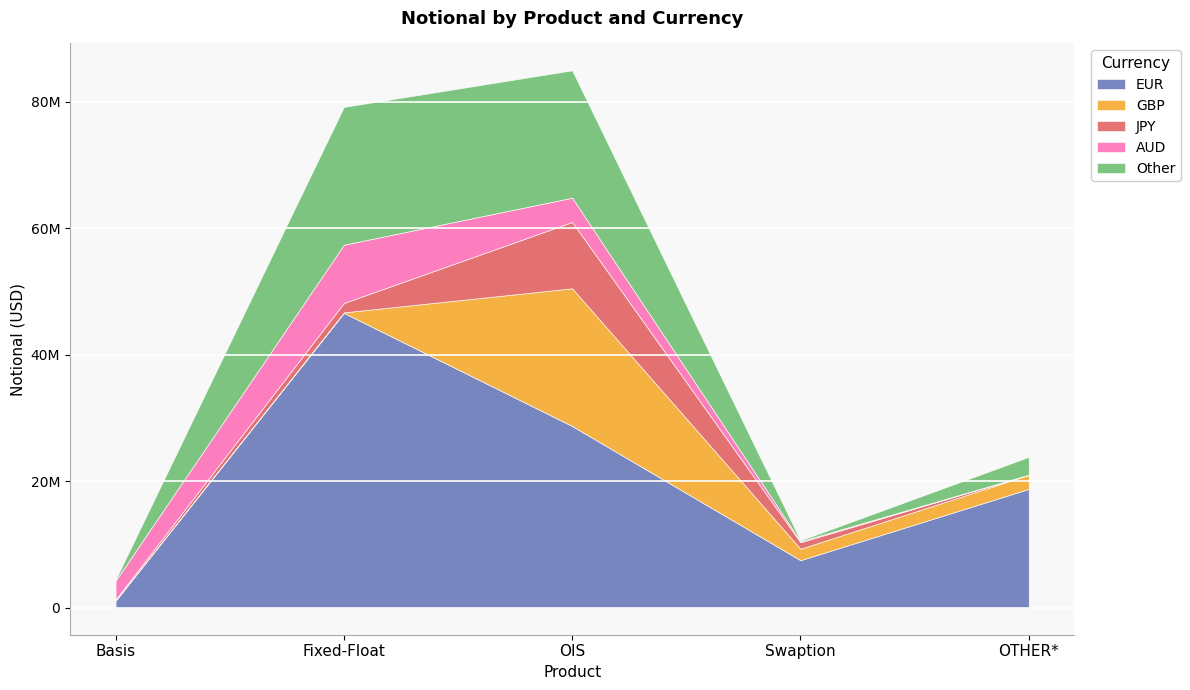

Is the value of GBP at Basis greater than the value of Other at Basis?

No